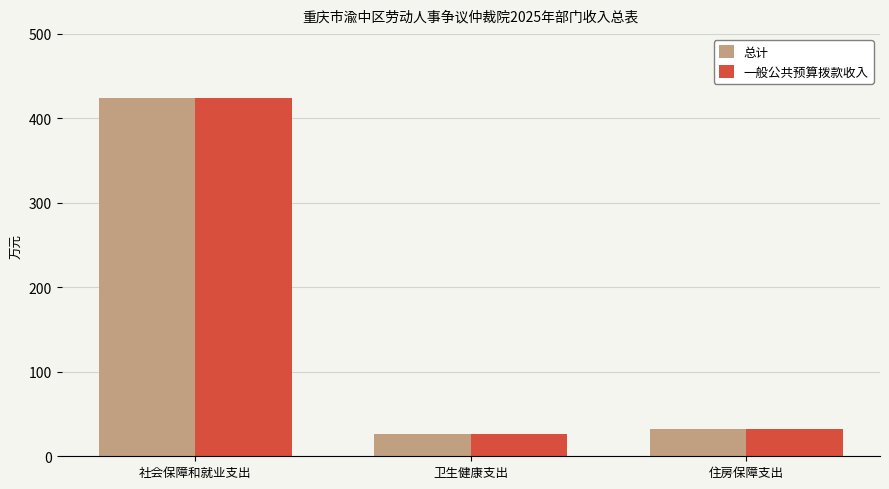

Where is 总计 nearest to the value 225?

住房保障支出